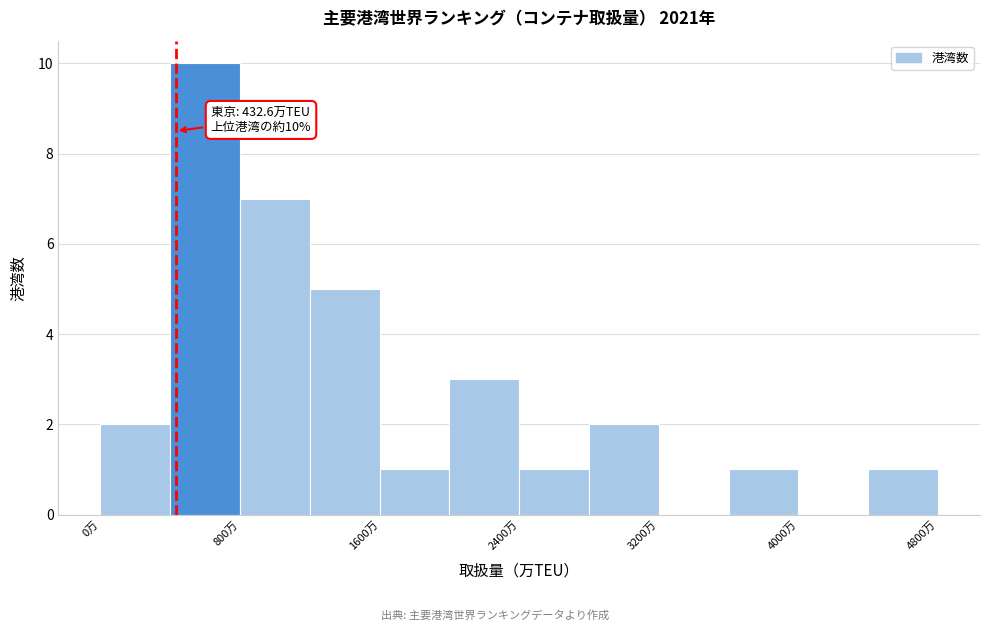

Over which range of the x-axis is the bar tallest?

400 to 800